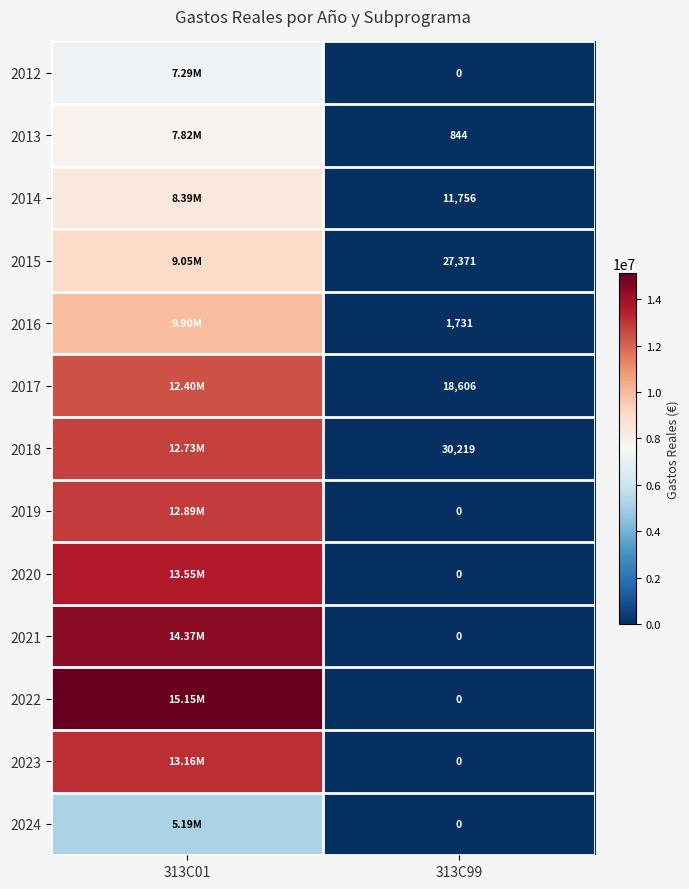

What is the greatest value displayed?

15147386.7